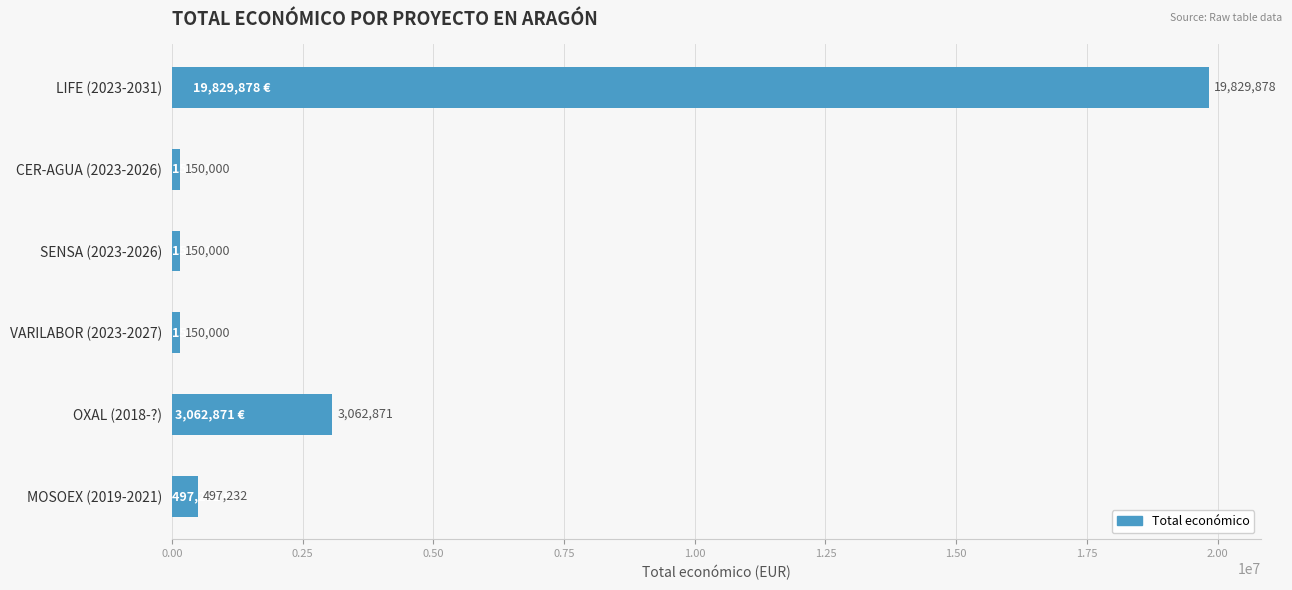

What is the minimum value shown in the chart?

150000